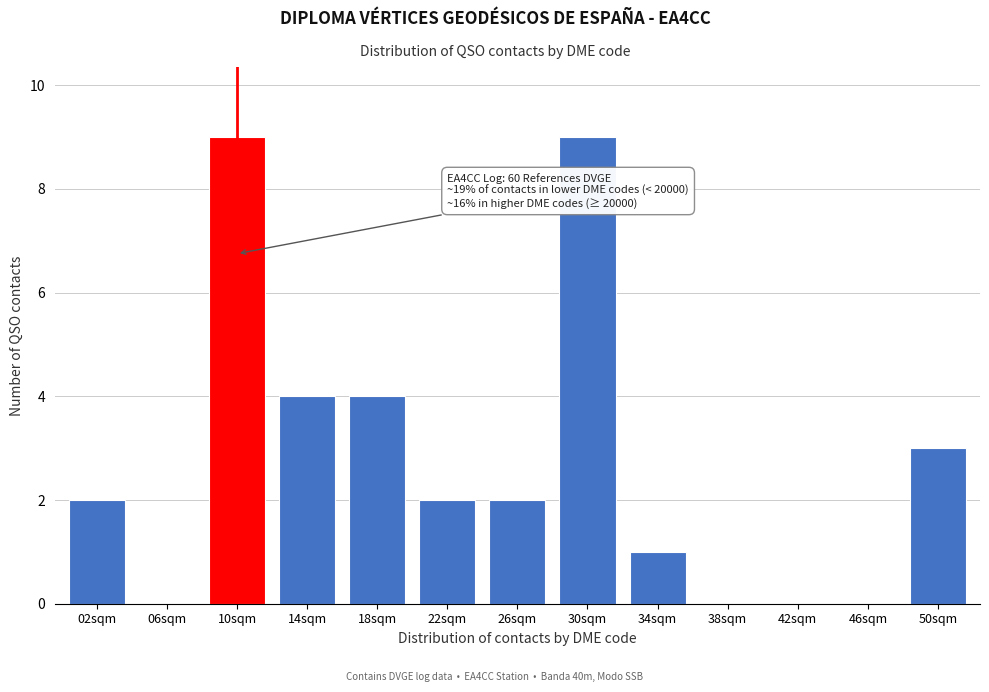

Reading left to right, list all the values displayed in this chart.

02sqm=2	06sqm=0	10sqm=9	14sqm=4	18sqm=4	22sqm=2	26sqm=2	30sqm=9	34sqm=1	38sqm=0	42sqm=0	46sqm=0	50sqm=3